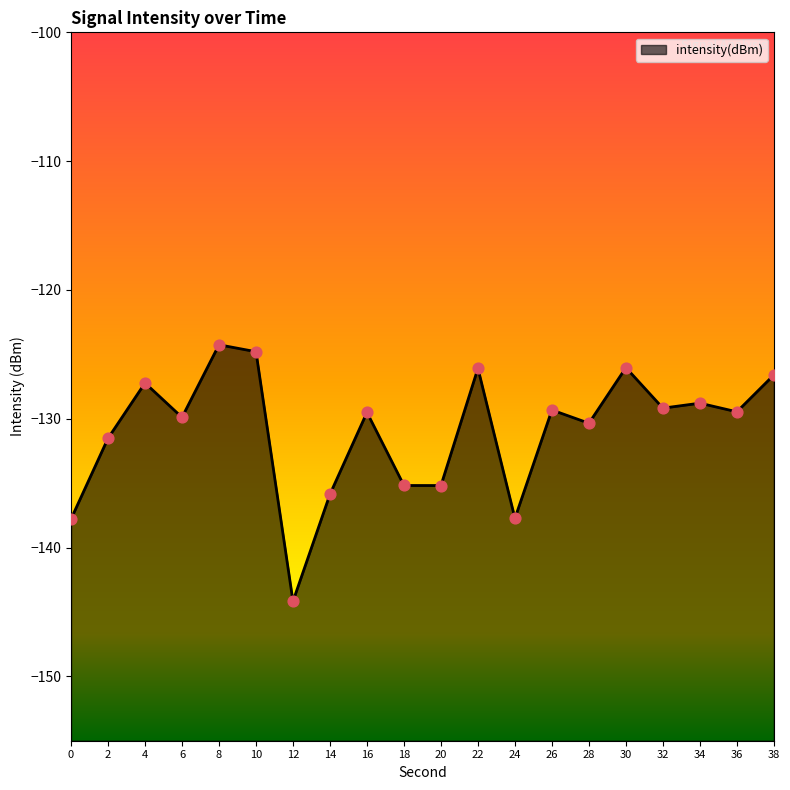

Which has a higher value, 26 or 4?

4